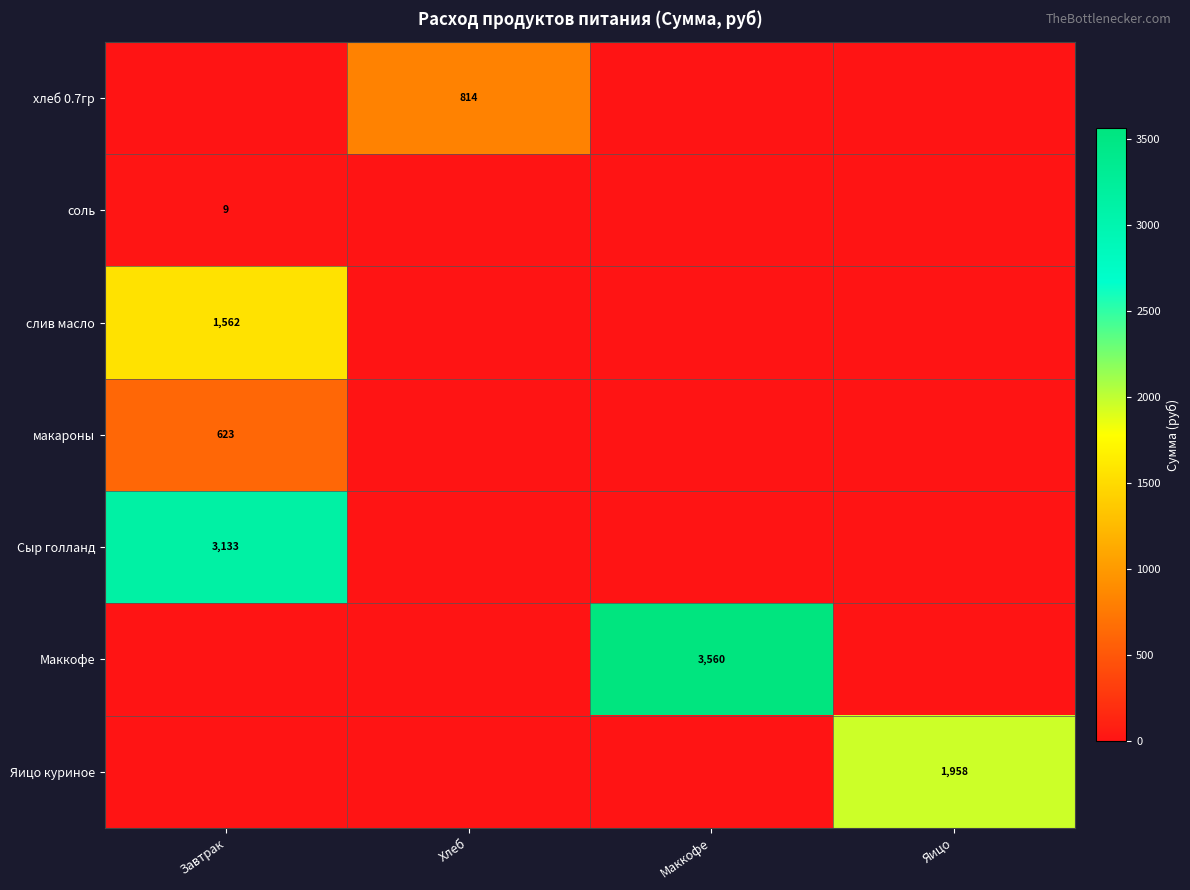

Is the value of макароны at Завтрак greater than the value of Маккофе at Маккофе?

No